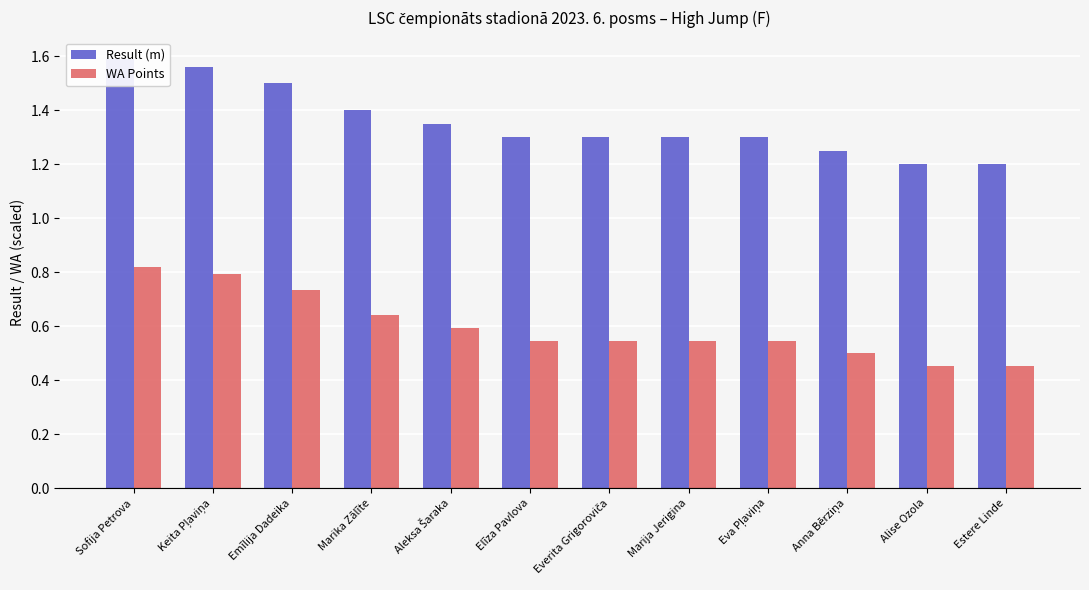

What is the difference between the highest and lowest values at Estere Linde?

0.7